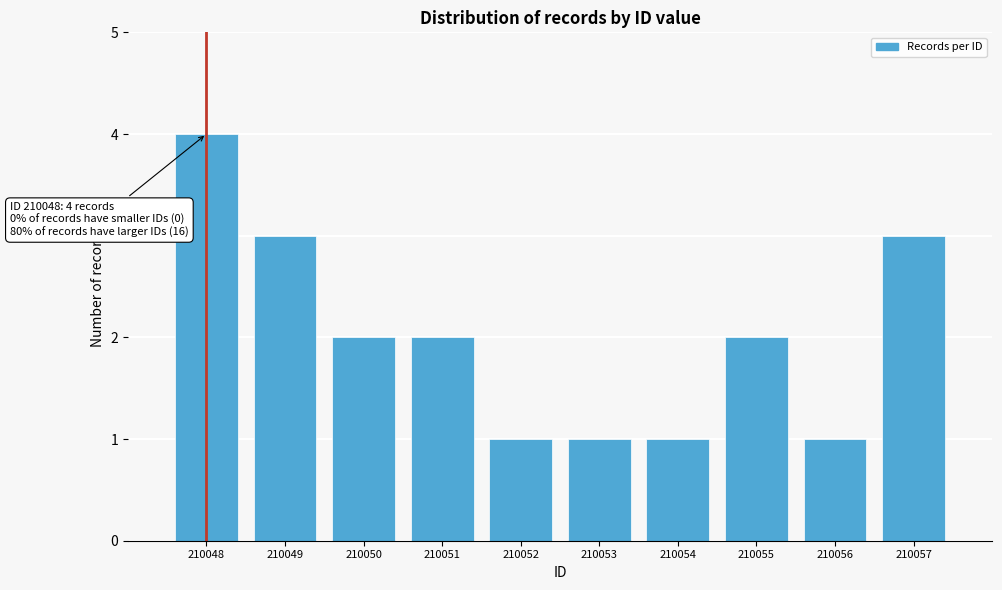

Over which range of the x-axis is the bar tallest?

210047.5 to 210048.5